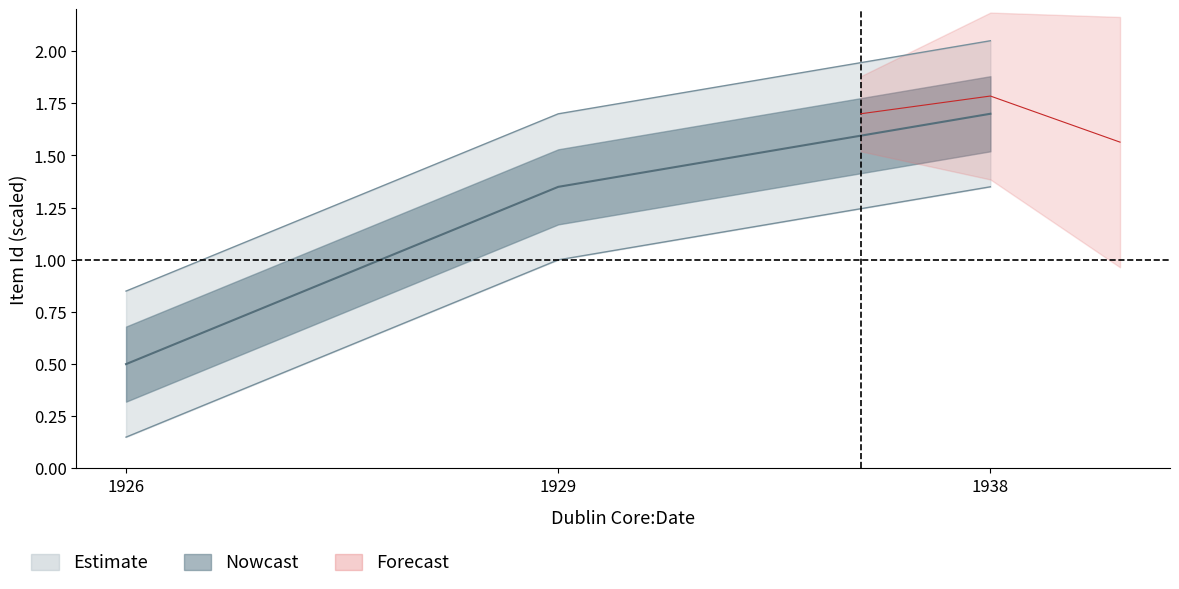

At which label does the data first exceed 1?

1929